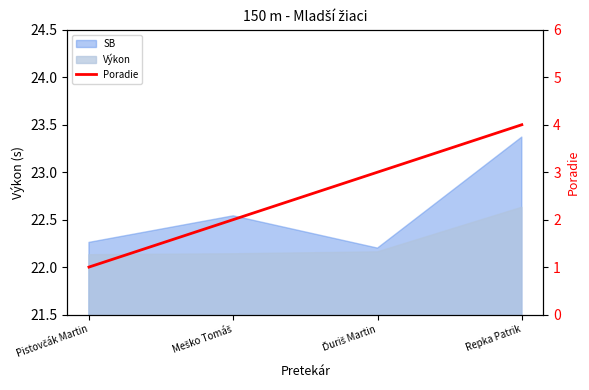

What position from the left is Pistovčák Martin?

1